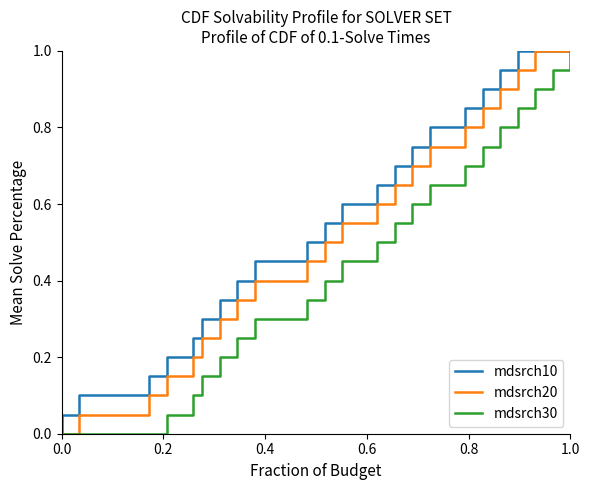

Does the chart have visible grid lines?

No